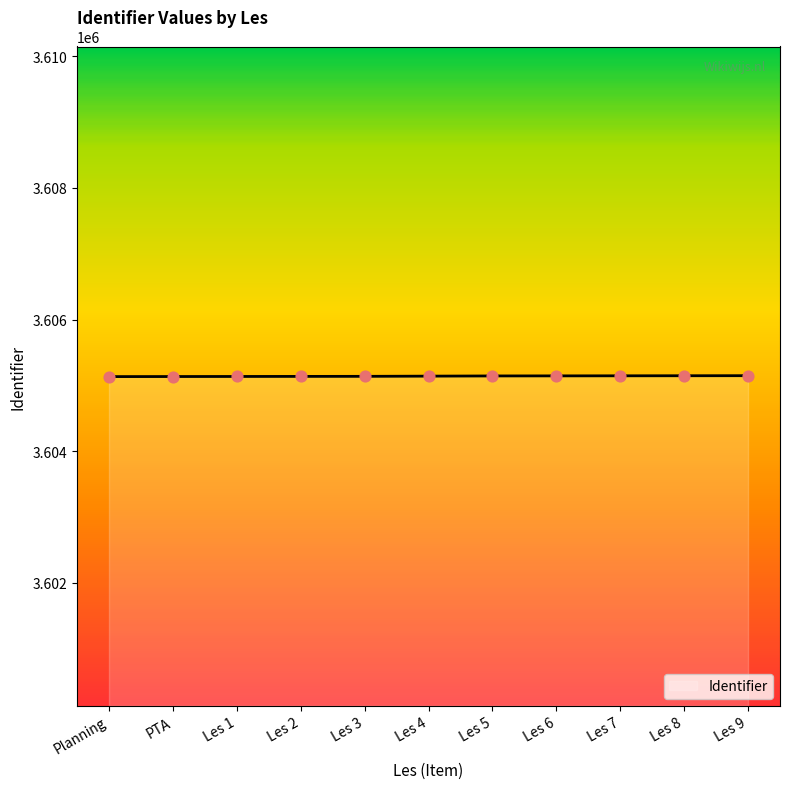

What is the change in value from PTA to Les 8?

+12